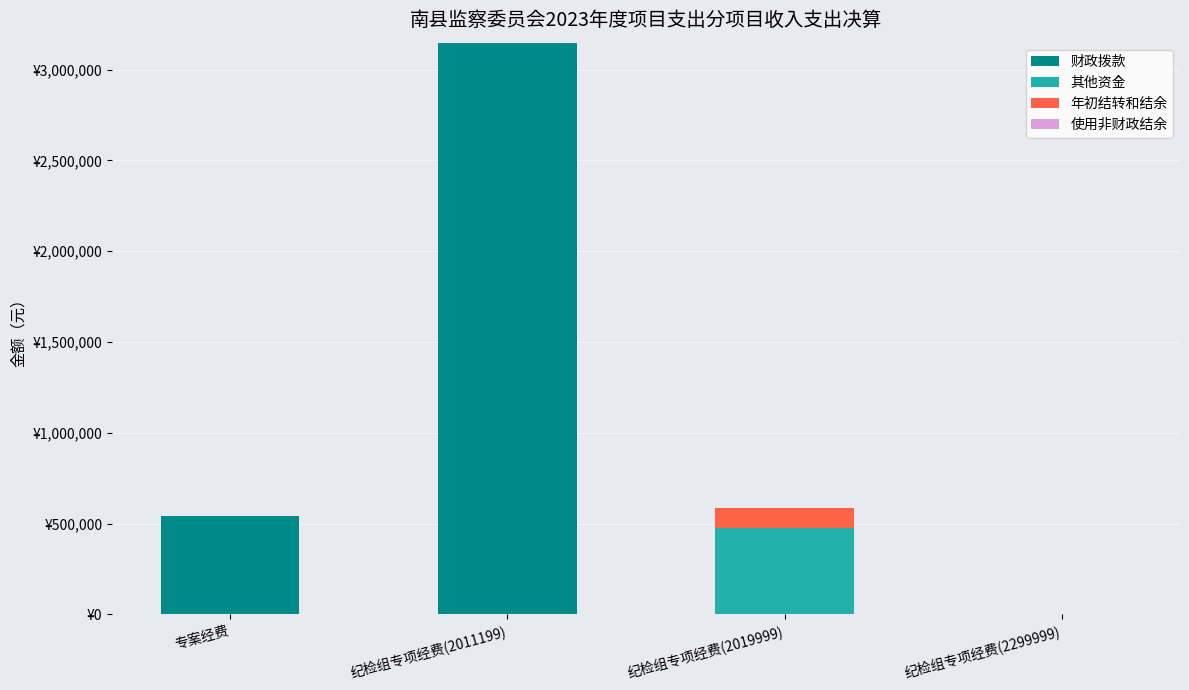

Between 纪检组专项经费(2011199) and 纪检组专项经费(2299999), which series saw the biggest shift?

财政拨款